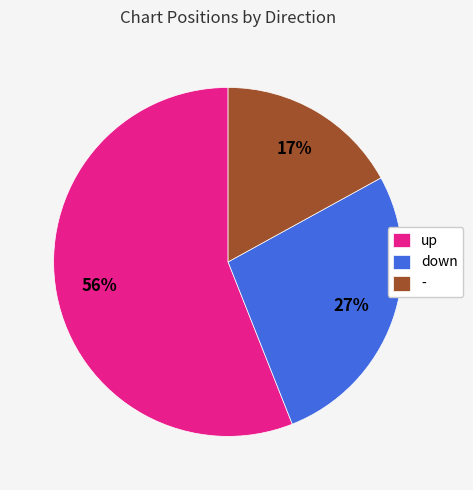

Does any single category account for the majority?

Yes